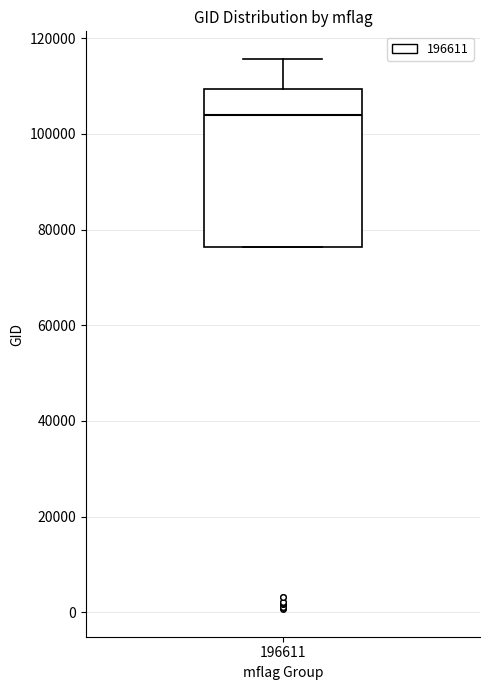

Where does the median line of the box at x = 196611 sit on the y-axis? The values are not printed on the chart, so give them approximately, as read against the axis.

104000